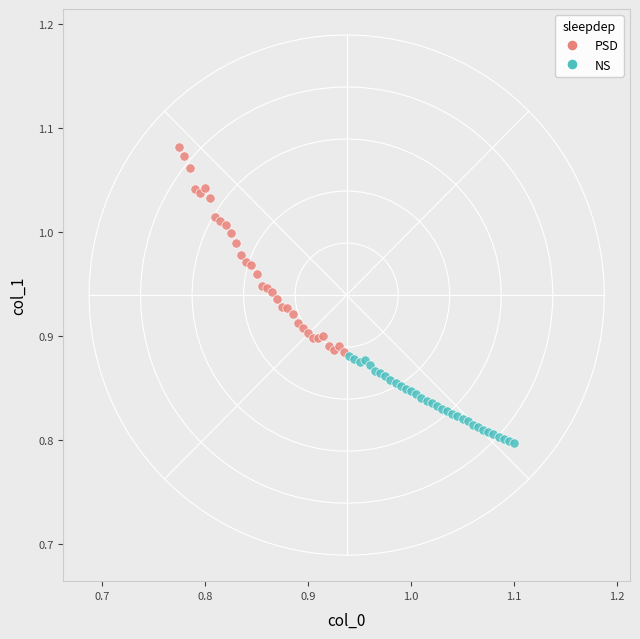

Which series reaches the maximum Y coordinate?

PSD